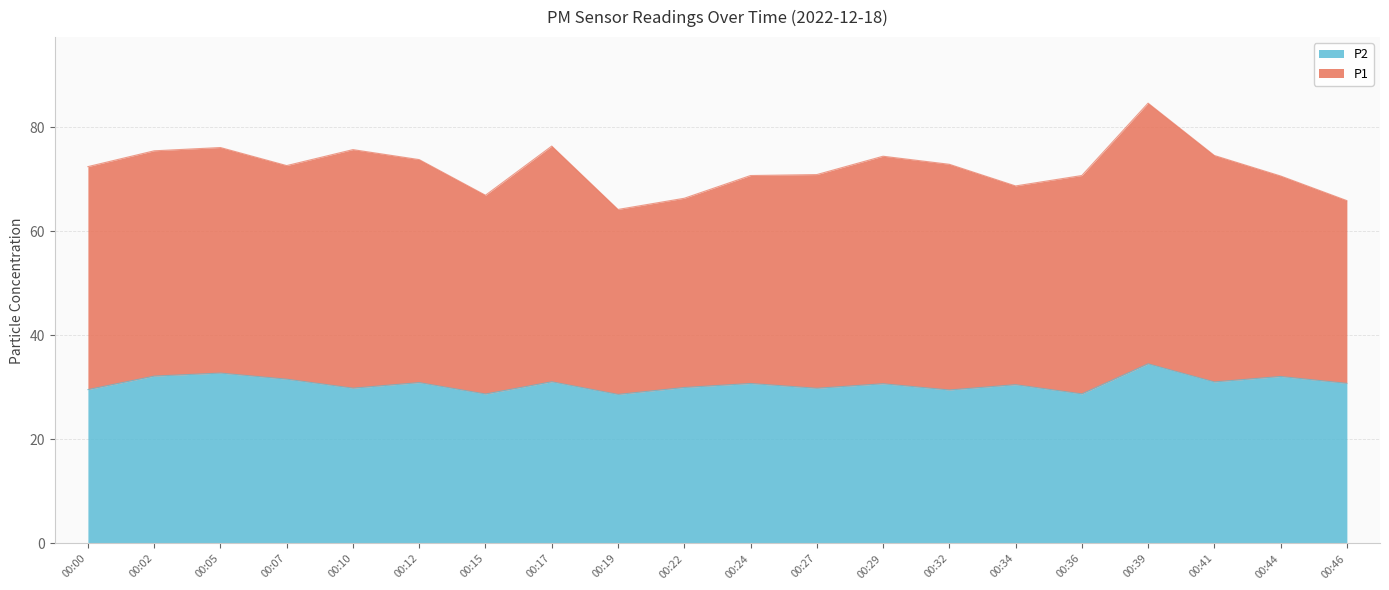

Is it true that P2 equals 13.8 at 00:10?

False